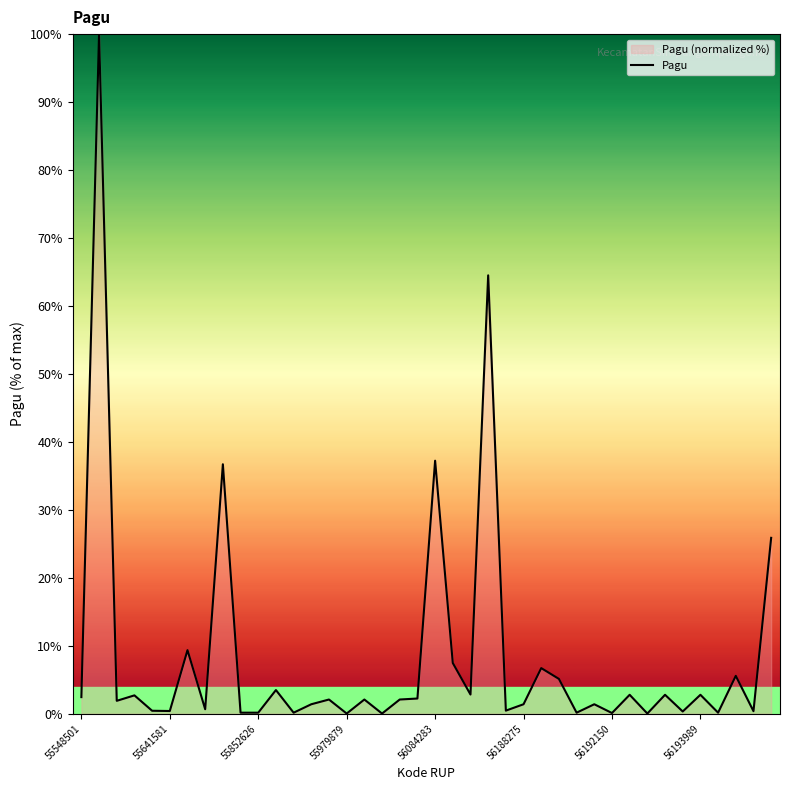

Reading left to right, what are all the values shown in this chart?

2.4	100.0	1.9	2.7	0.4	0.4	9.4	0.7	36.7	0.2	0.2	3.5	0.2	1.4	2.1	0.0	2.1	0.0	2.1	2.2	37.2	7.5	2.8	64.5	0.5	1.4	6.7	5.1	0.2	1.4	0.1	2.8	0.0	2.8	0.3	2.8	0.2	5.6	0.4	25.9